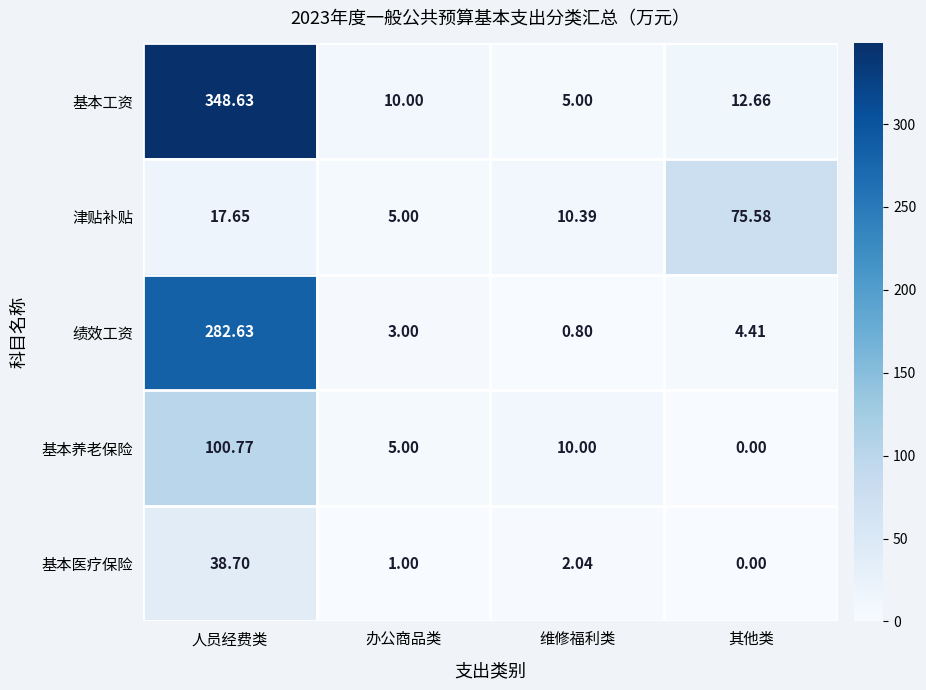

Which category has the highest value across all series?

人员经费类